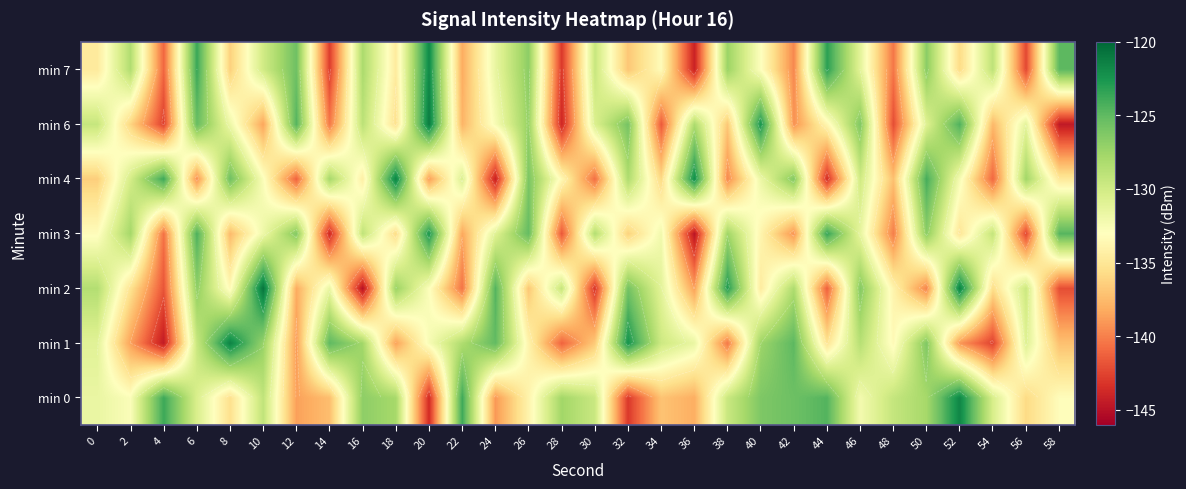

What is the lowest value of the min 7 series?

-144.1